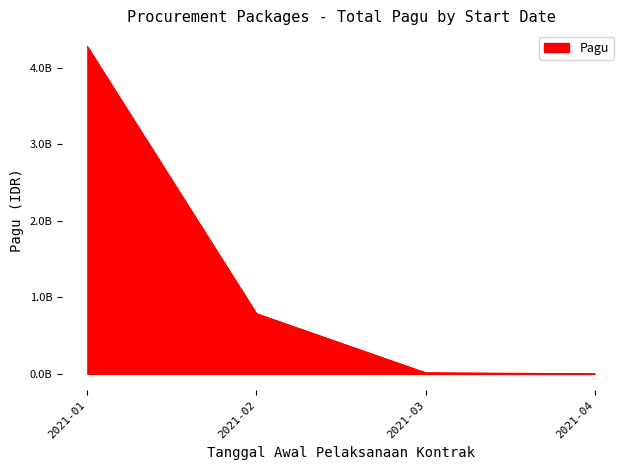

Does the chart have visible grid lines?

Yes